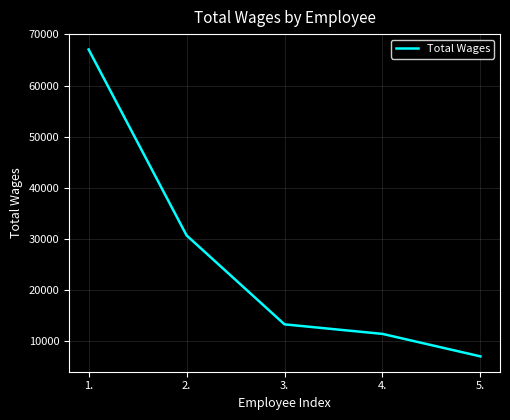

Which category has the lowest value across all series?

5.